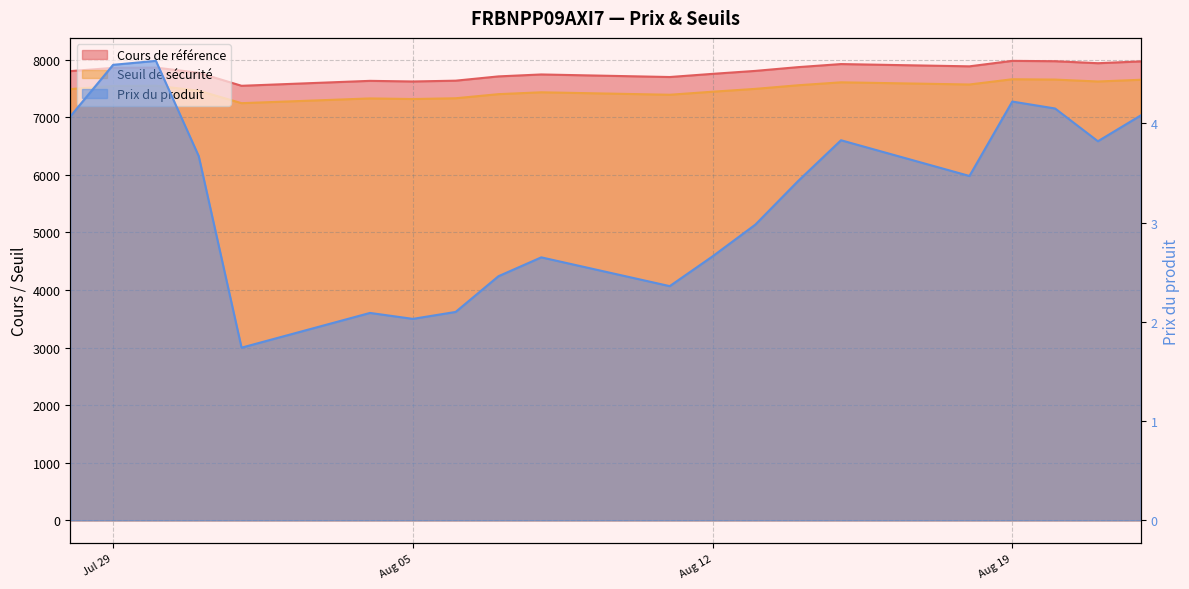

True or false: Cours de référence and Prix du produit cross at least once.

False